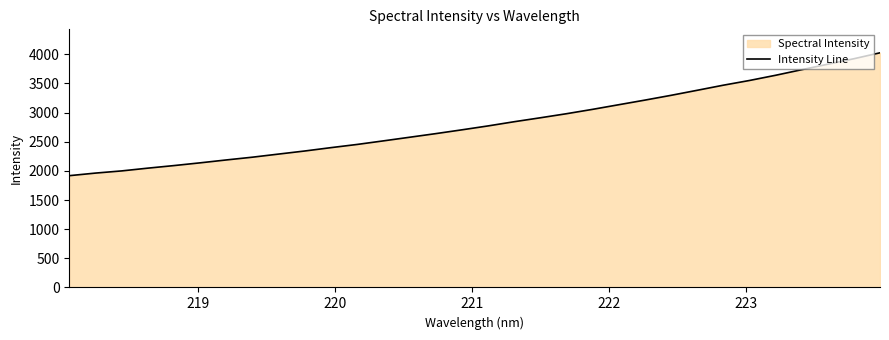

What is the minimum value shown in the chart?

1917.7